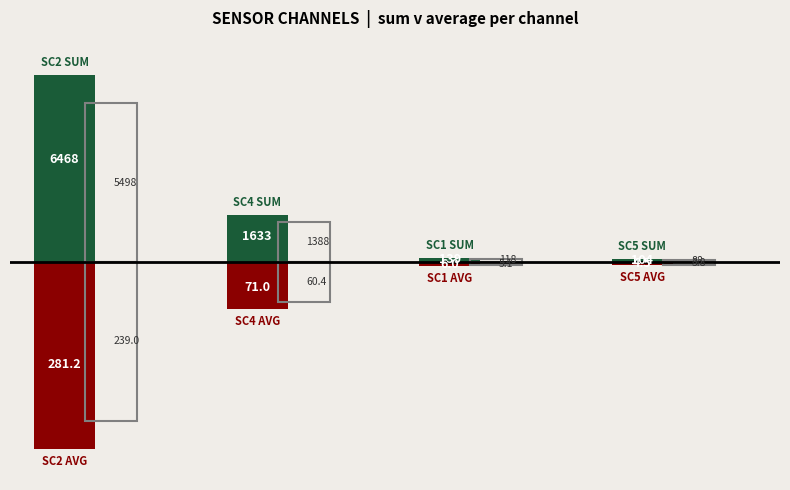

Count the number of categories in the chart.

4